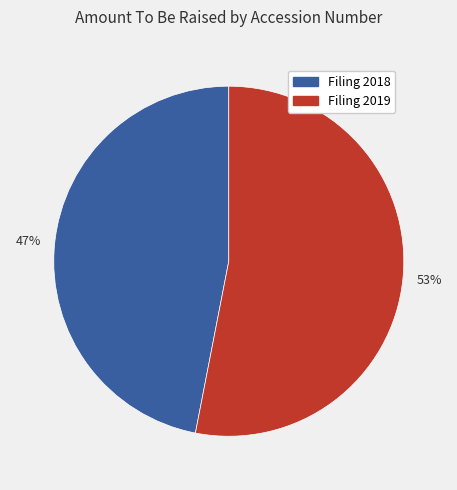

Count the number of slices in the pie.

2